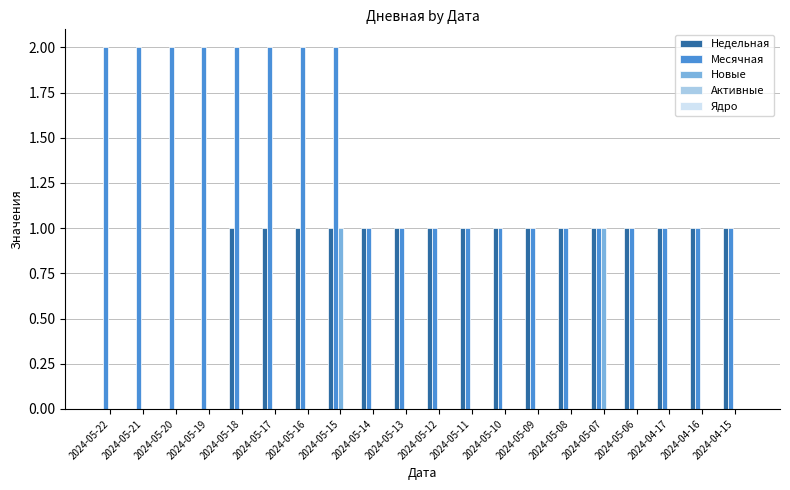

Which series has the largest total across all categories?

Месячная